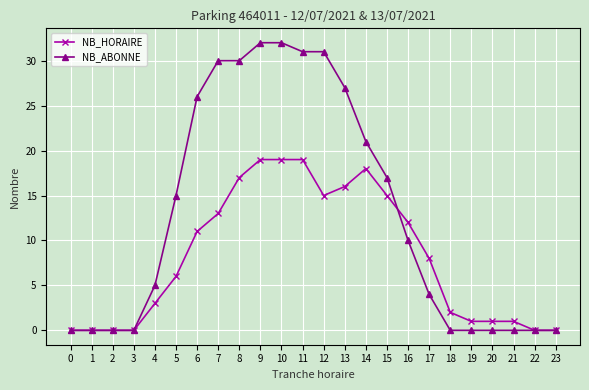

What is the approximate value of NB_ABONNE at 7?

30